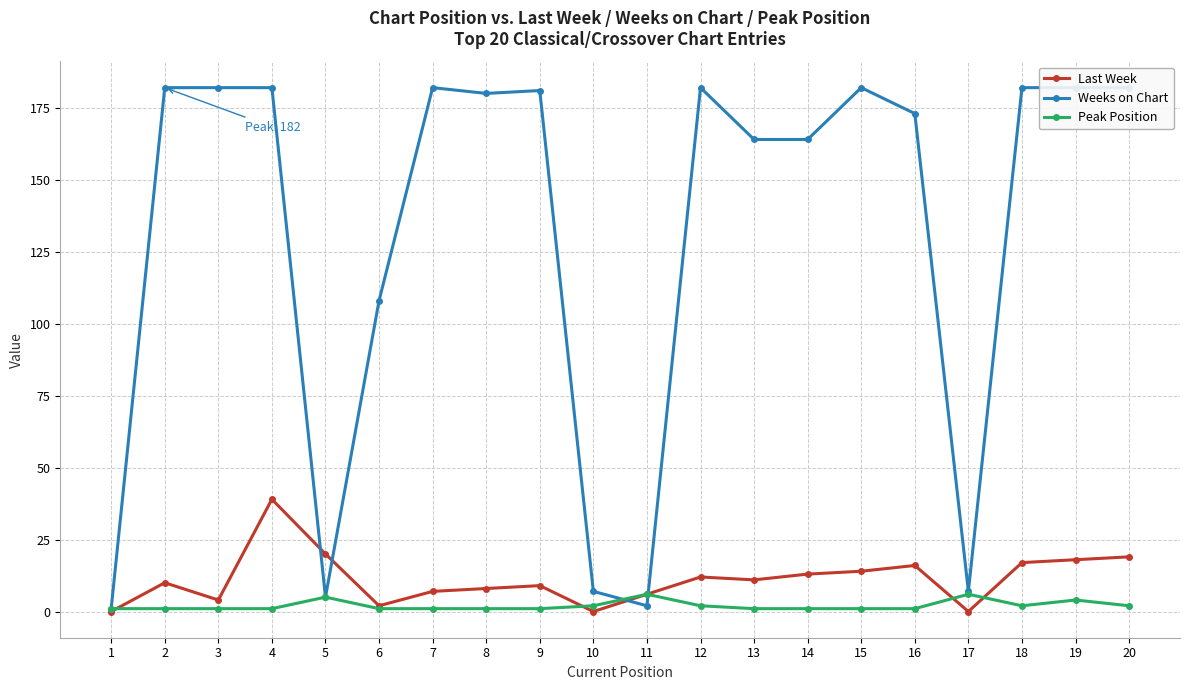

Rank the series by their maximum value, from highest to lowest.

Weeks on Chart, Last Week, Peak Position